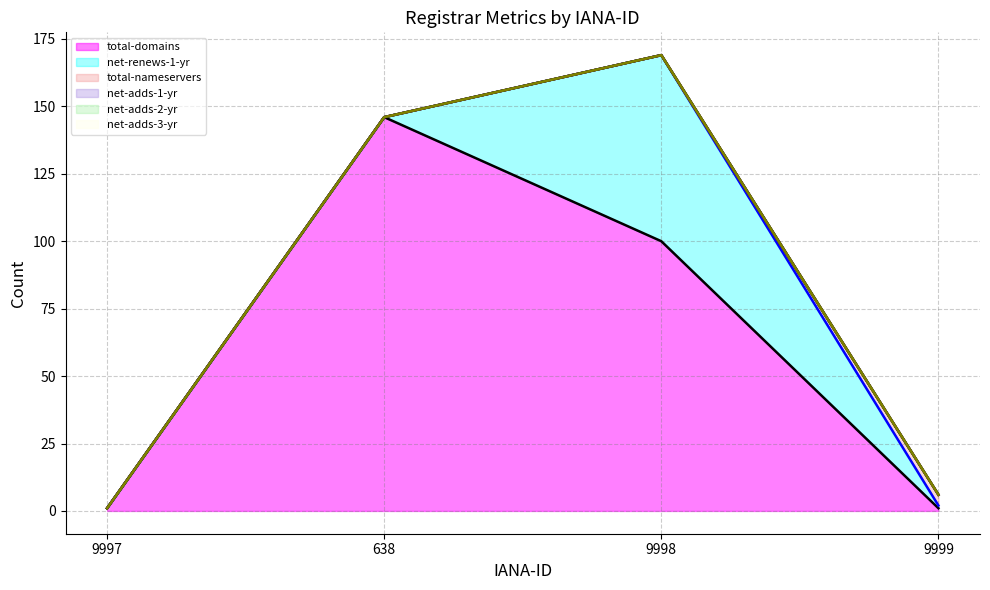

At which label is total-domains (line) closest to 73?

9998